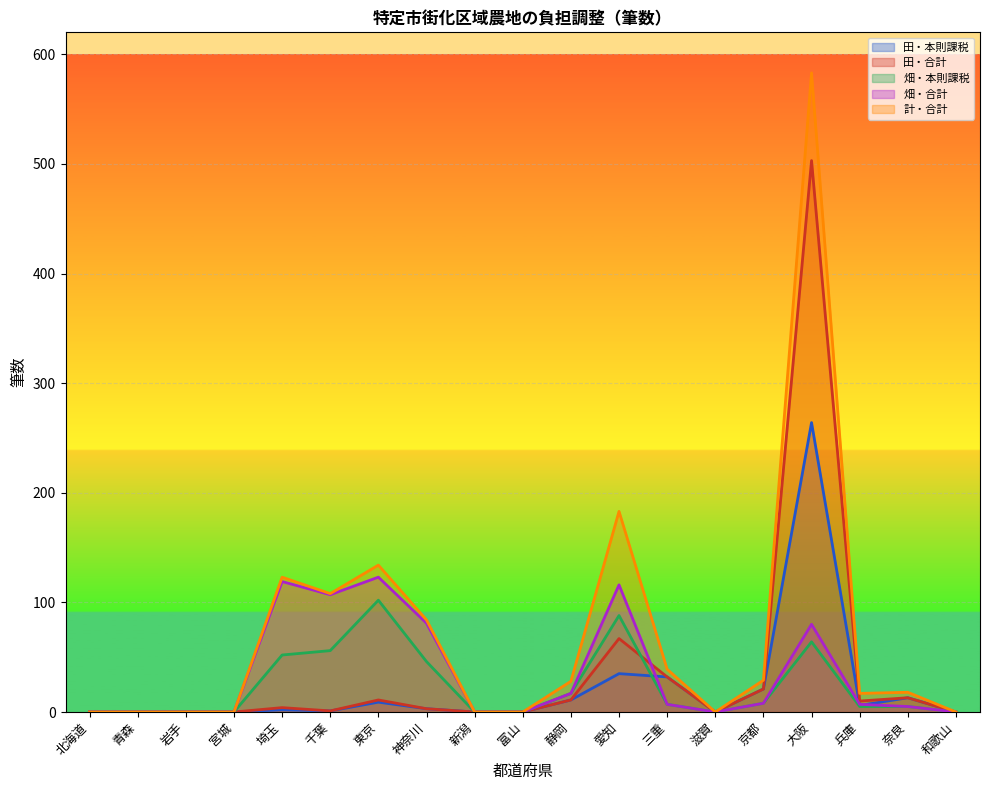

How many data points in 畑・本則課税 are above 5?

9